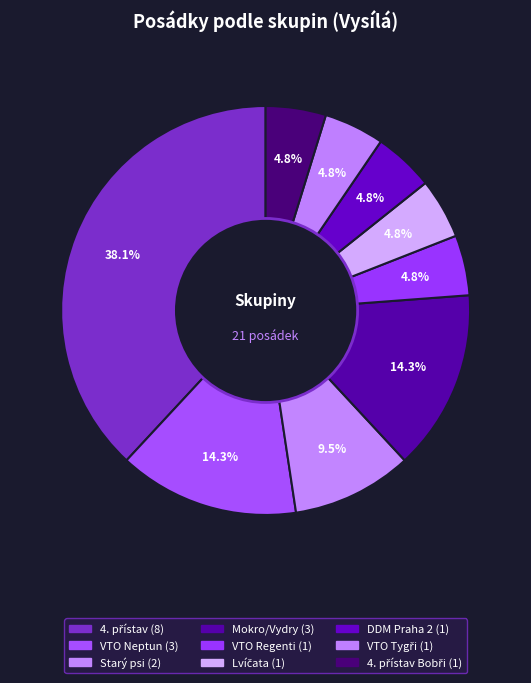

Which category has the biggest portion of the pie?

4. přístav